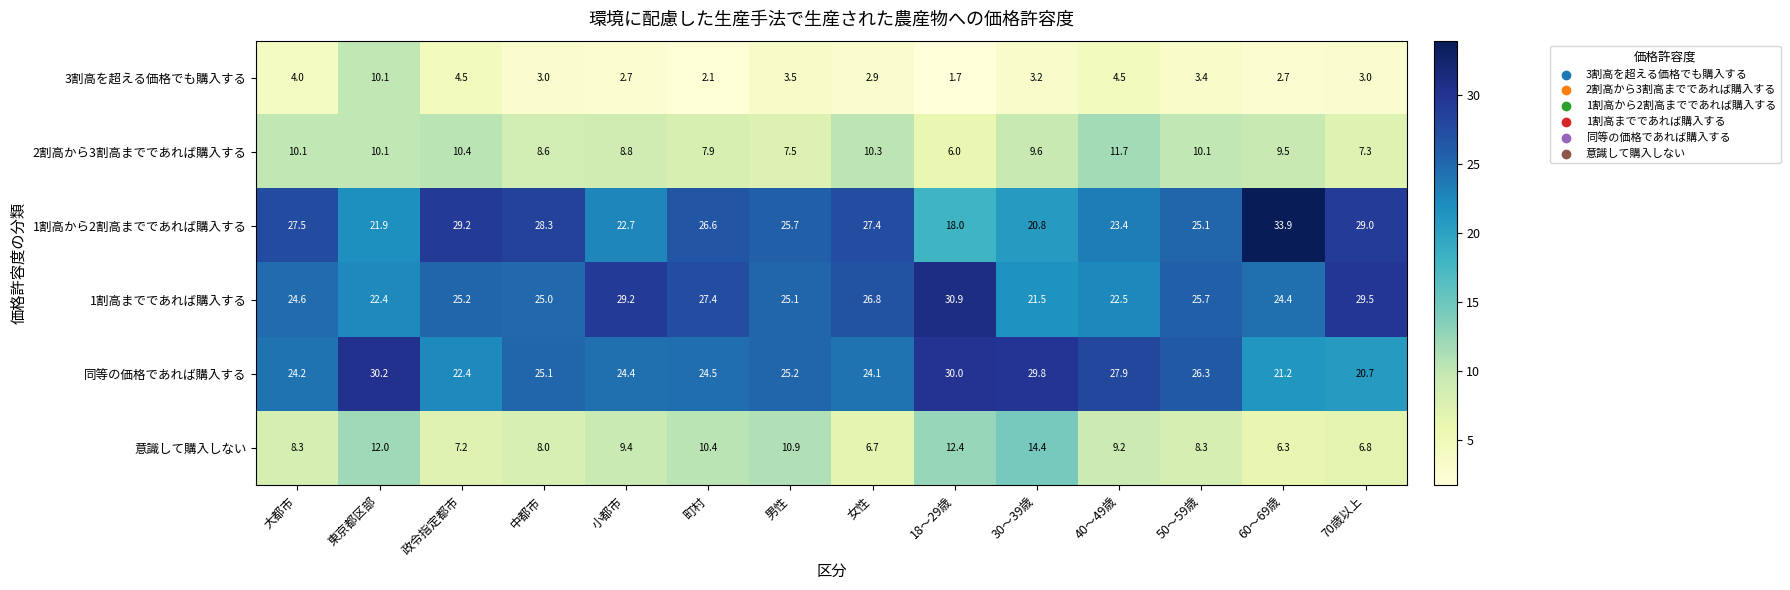

Is the value of 2割高から3割高までであれば購入する at 50～59歳 greater than the value of 同等の価格であれば購入する at 東京都区部?

No